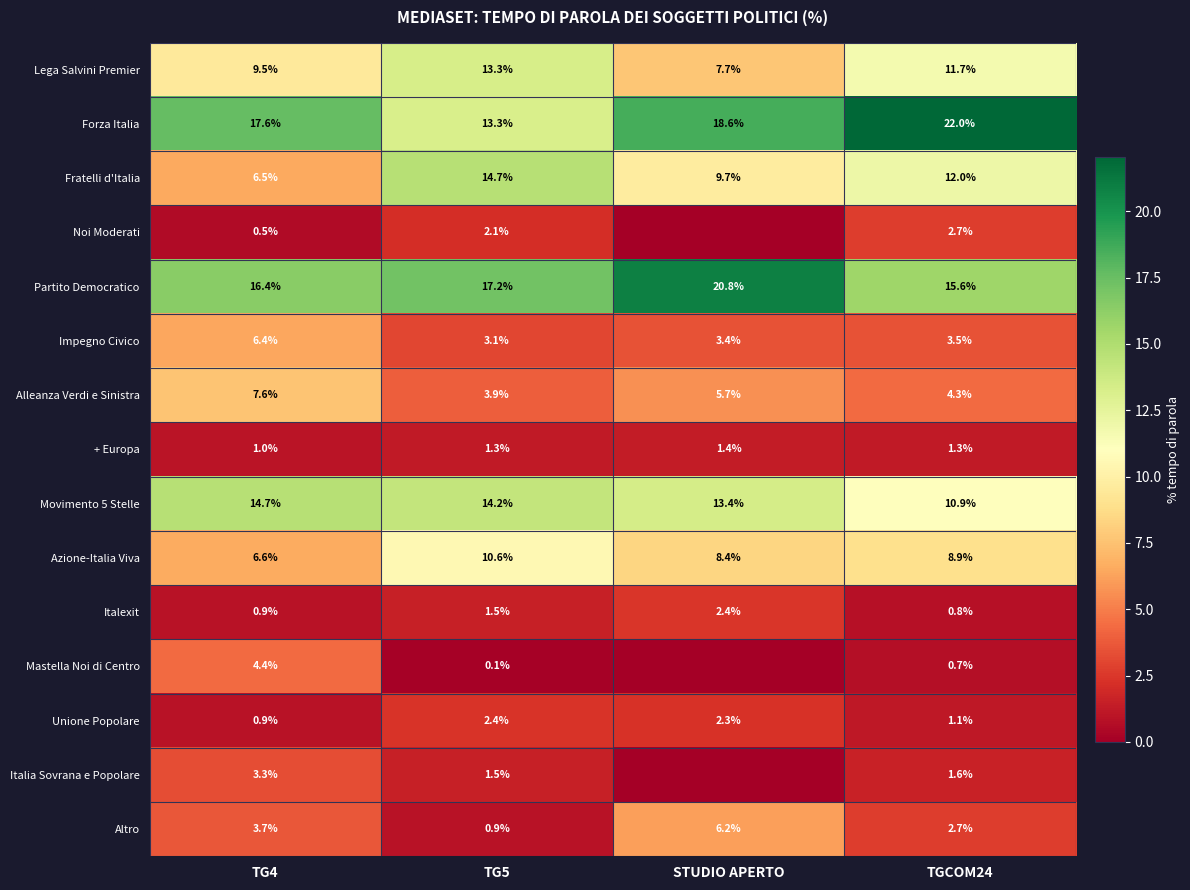

The Azione-Italia Viva series shows 14.0 at STUDIO APERTO. True or false?

False